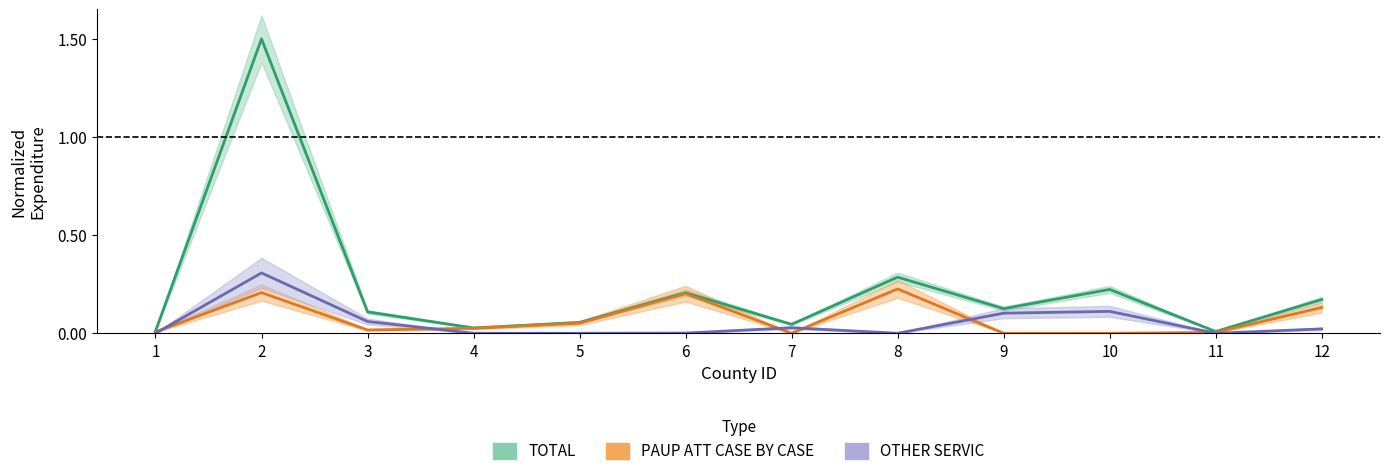

What is the sum of the TOTAL values at 12 and 5?

0.2